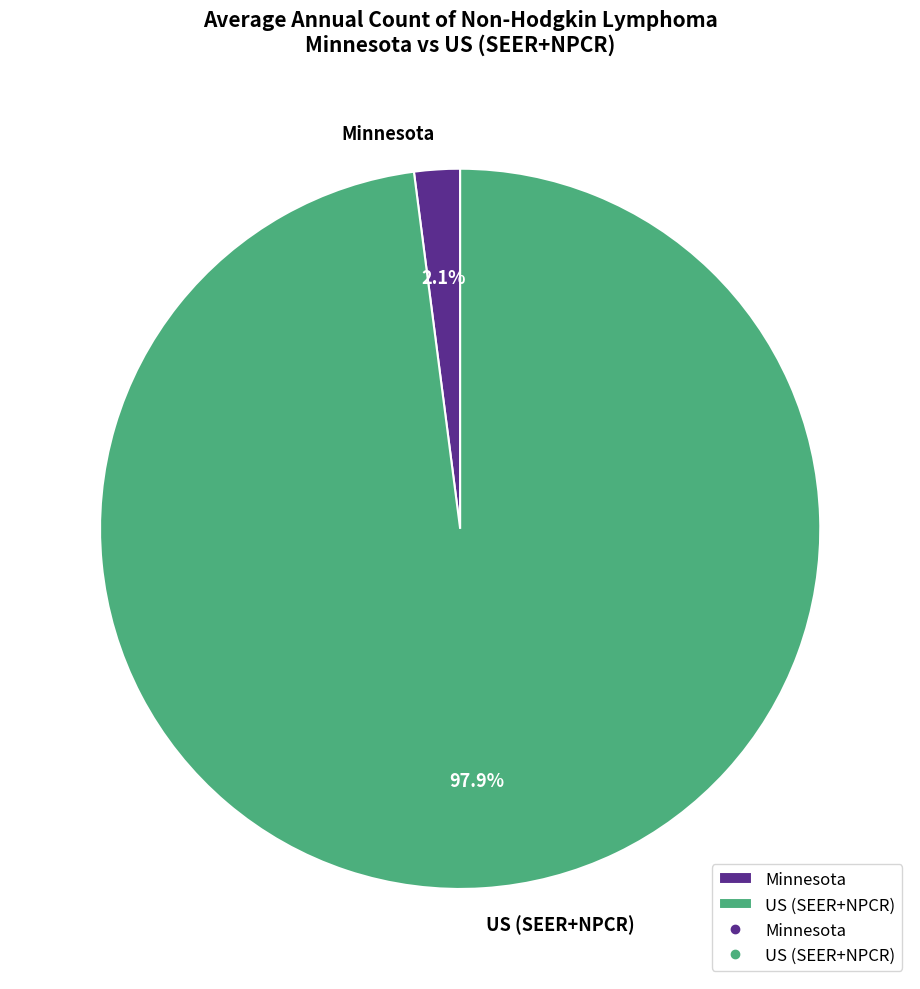

Between US (SEER+NPCR) and Minnesota, which is larger?

US (SEER+NPCR)